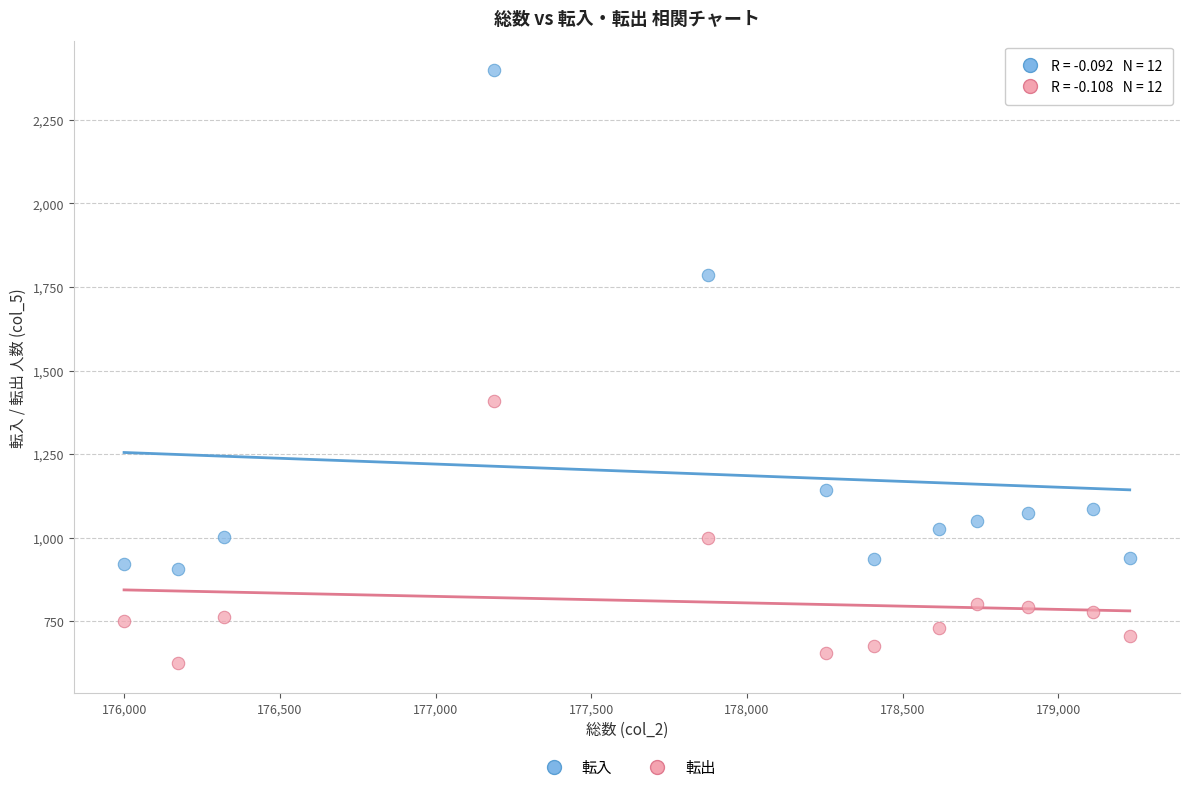

Across all series, what Y value is closest to 1511?

1410